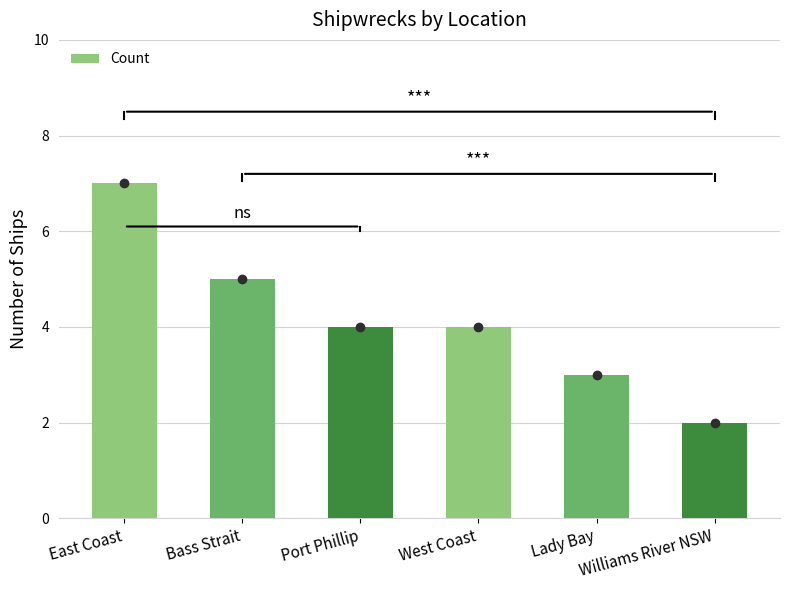

Which label corresponds to the largest value in the chart?

East Coast